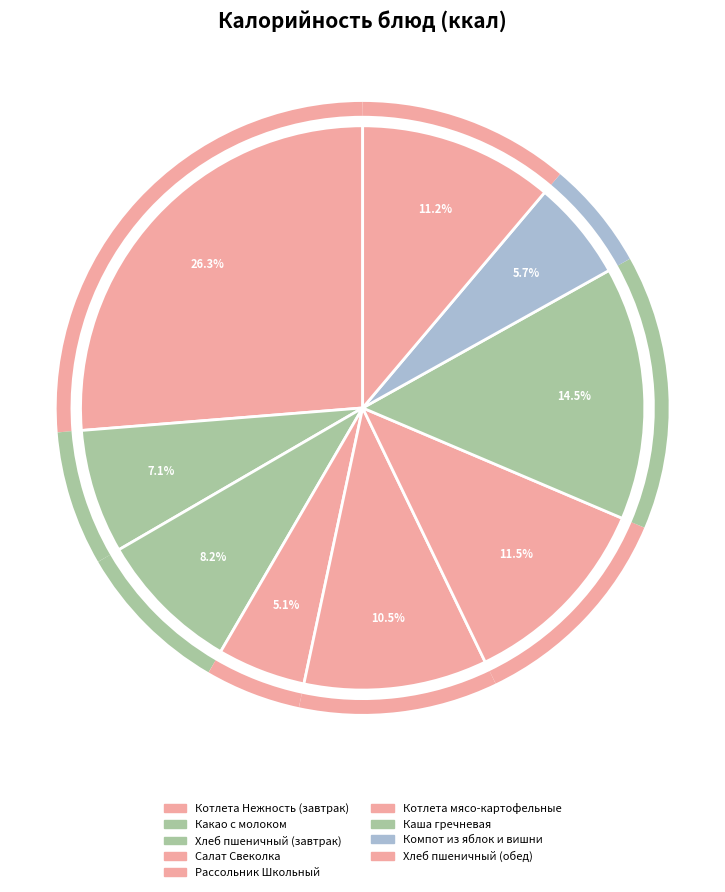

How many slices are in this pie chart?

9